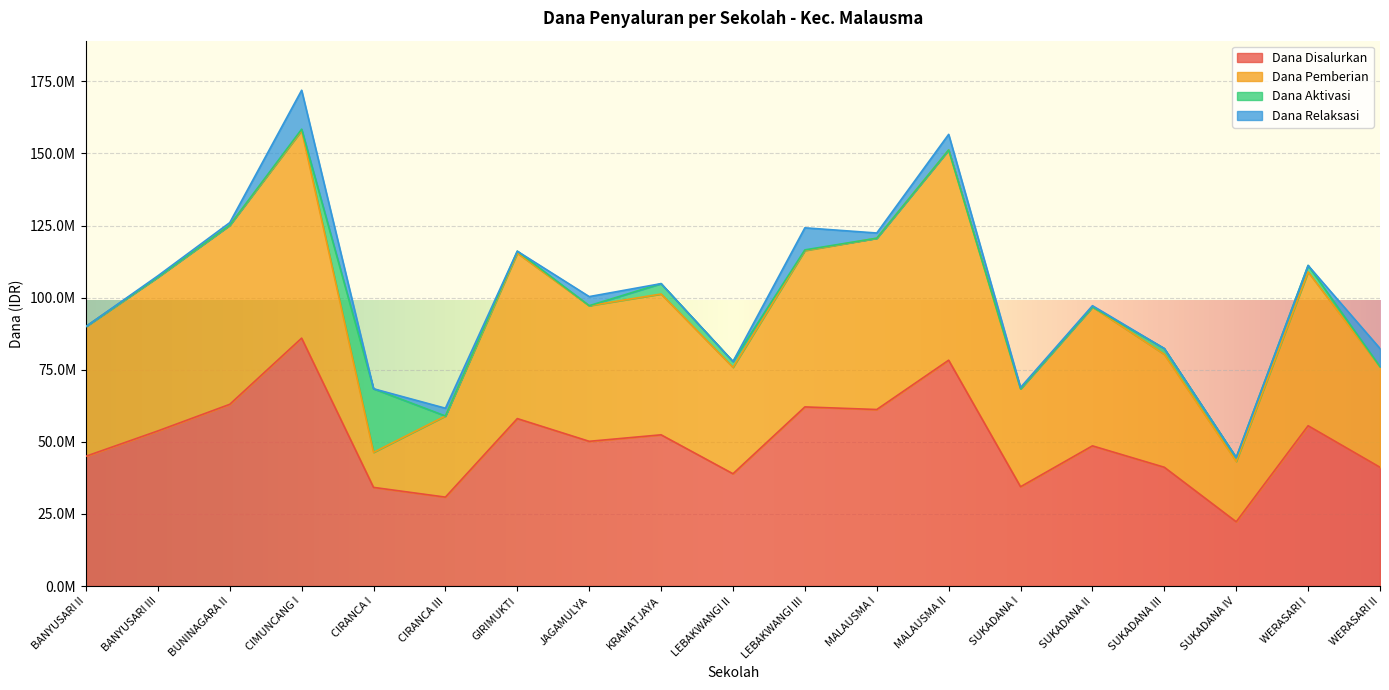

Does the chart display data point markers on the line(s)?

No